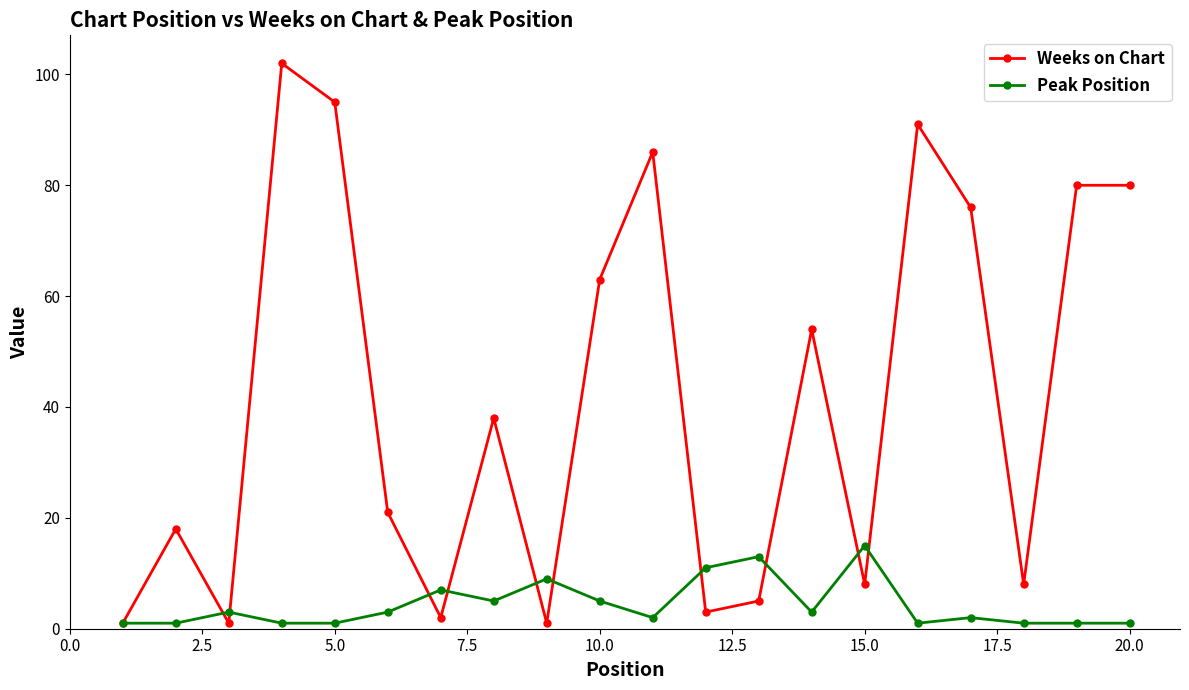

List the series in order of their overall mean, lowest first.

Peak Position, Weeks on Chart